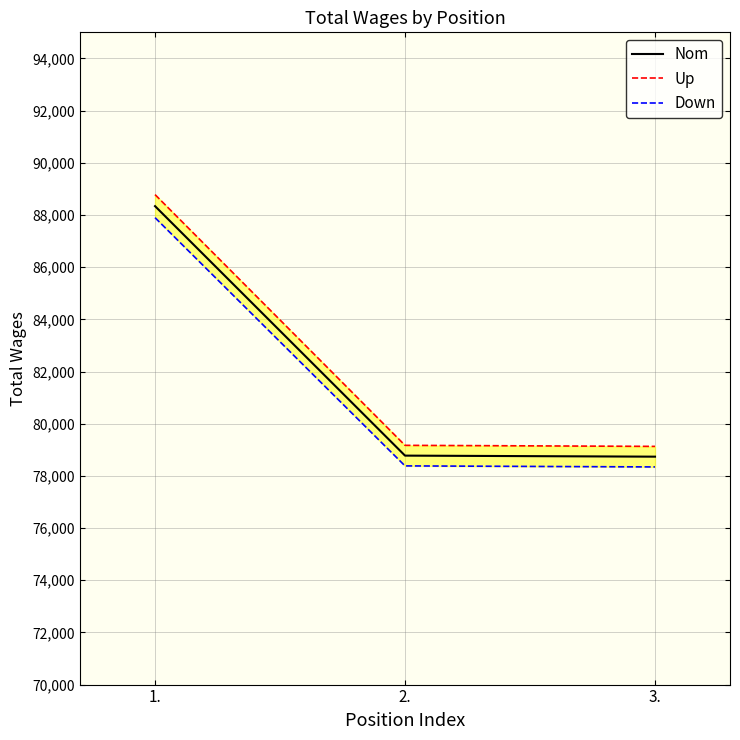

What is the label of the 1st point from the left?

1.